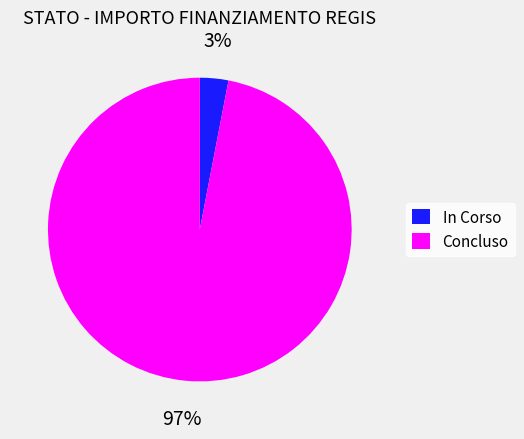

Count the number of slices in the pie.

2